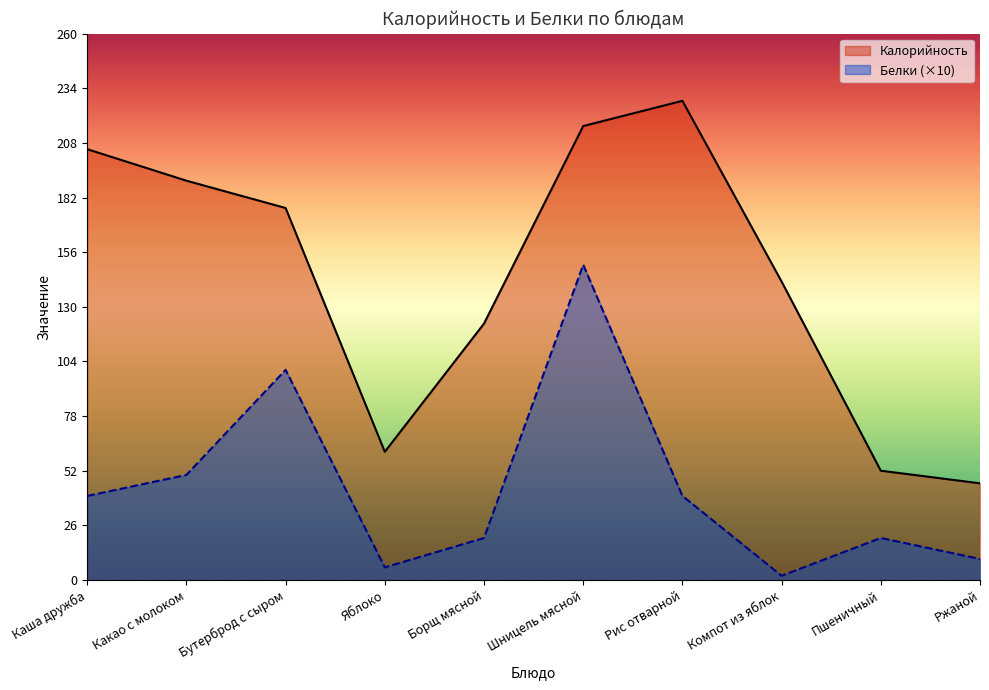

What is the difference between the maximum and minimum values in the Белки series?

148